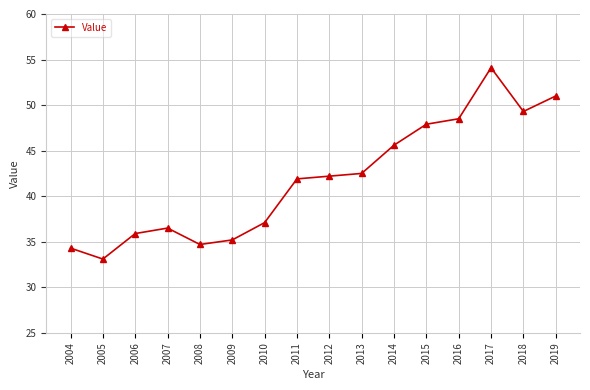

Count the number of data series in this chart.

1